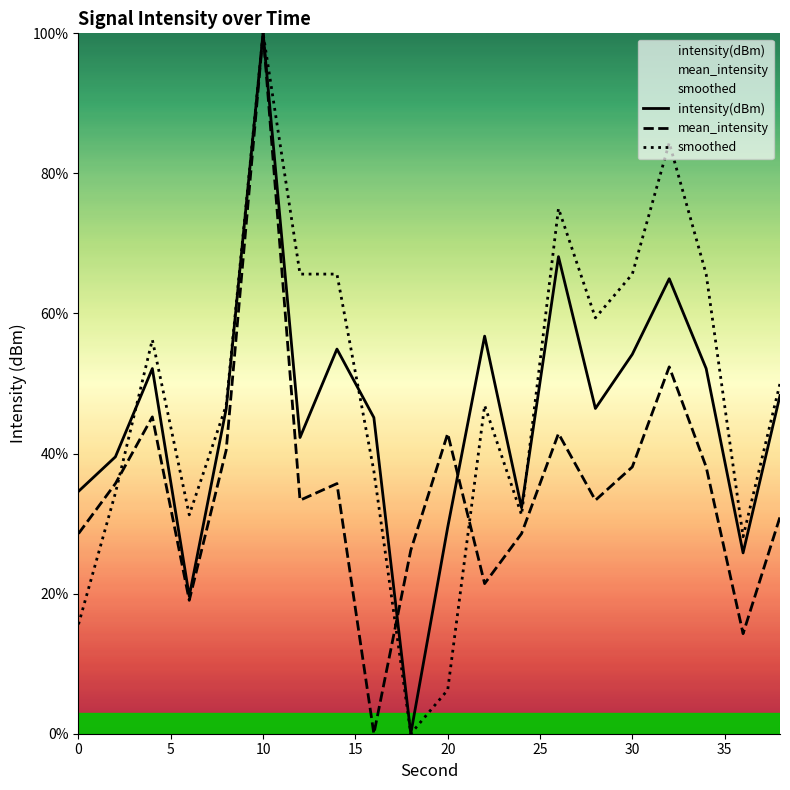

At how many categories does at least one series exceed 3?

20